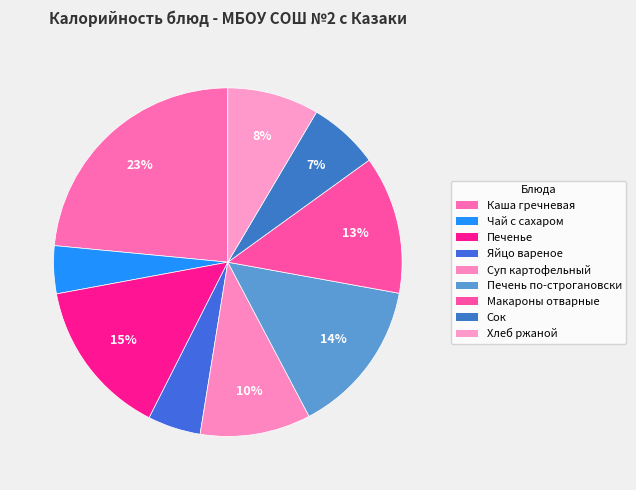

To the nearest percent, what portion does Суп картофельный represent?

10%